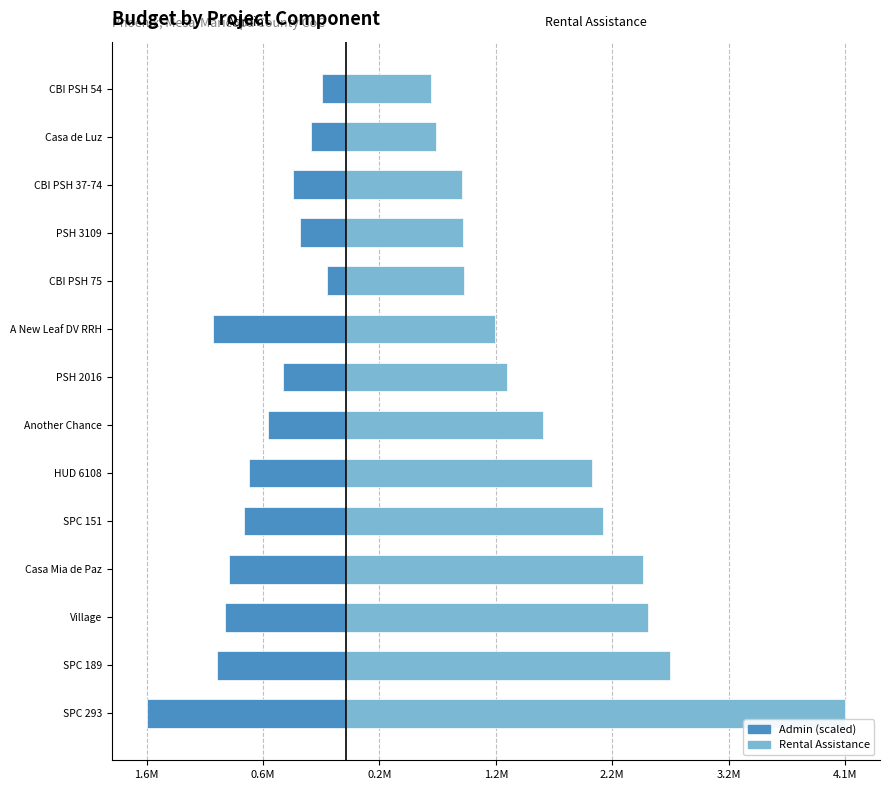

Rank the series by their average value, from highest to lowest.

Rental Assistance, Admin (scaled)